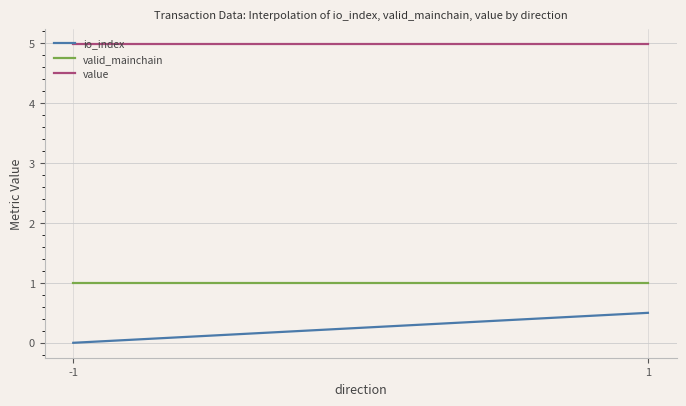

What is the maximum value shown in the chart?

5.0